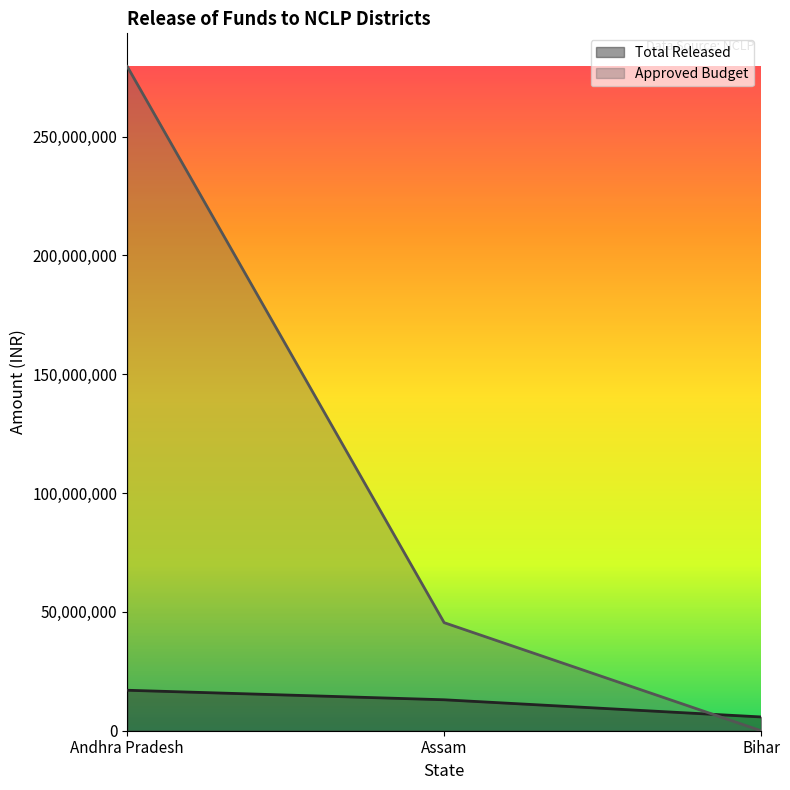

Which series has the largest total across all categories?

Approved Budget